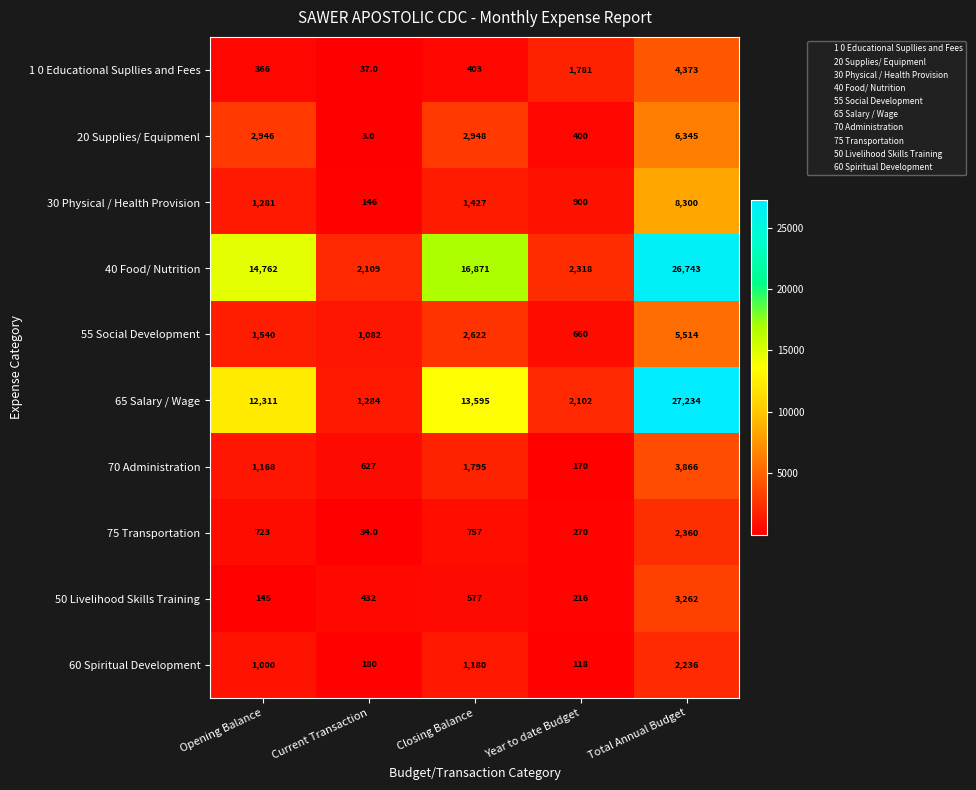

Rank the series by their maximum value, from lowest to highest.

60 Spiritual Development, 75 Transportation, 50 Livelihood Skills Training, 70 Administration, 1 0 Educational Supllies and Fees, 55 Social Development, 20 Supplies/ Equipmenl, 30 Physical / Health Provision, 40 Food/ Nutrition, 65 Salary / Wage